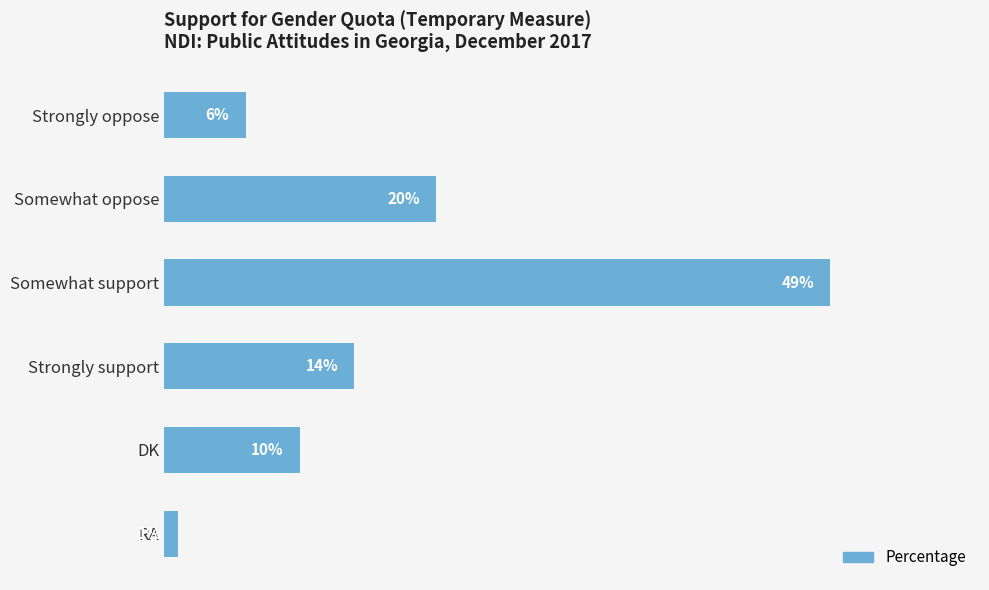

Which category has the highest value across all series?

Somewhat support